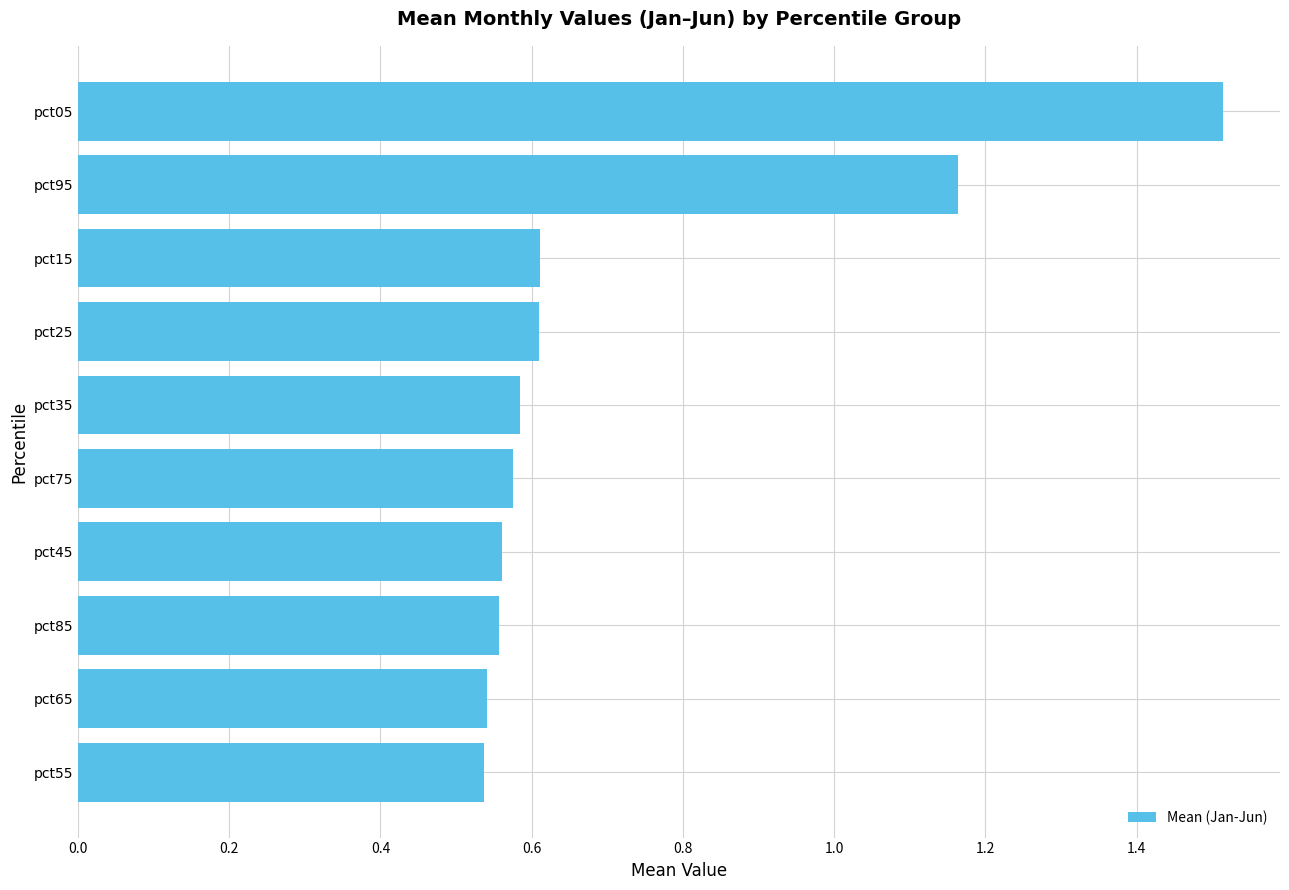

Which category has the highest value across all series?

pct05